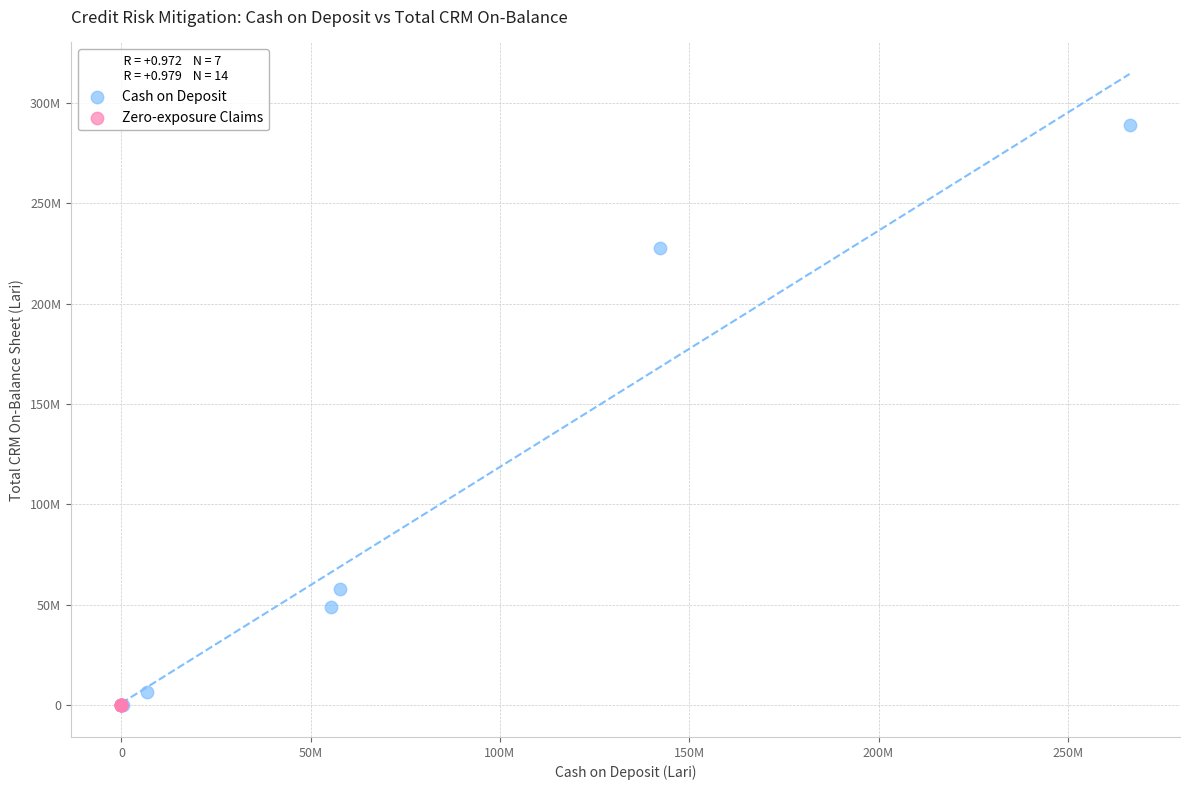

Which series reaches the maximum Y coordinate?

Cash on Deposit